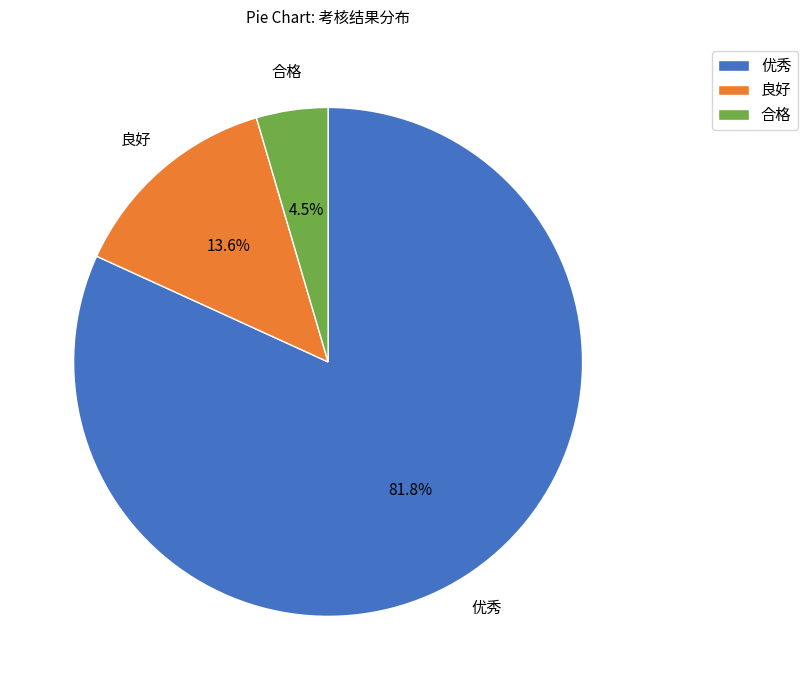

Combined, do 合格 and 良好 account for over 50%?

No